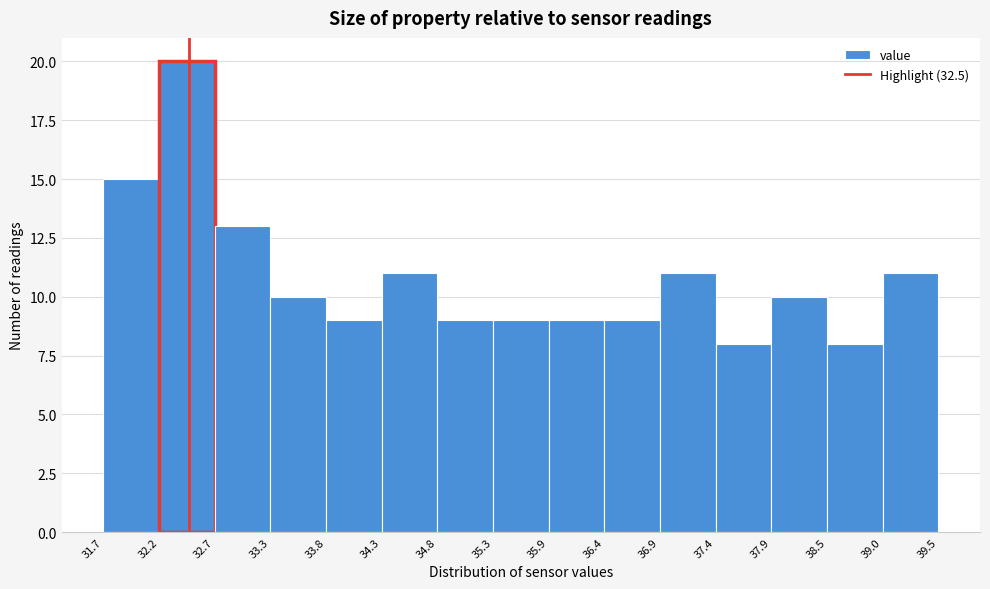

Reading left to right, transcribe this chart: for each bar, give the range it covers on the x-axis and its height. The values are not printed on the chart, so give them approximately, as read against the axis.

31.7 to 32.2: 15
32.2 to 32.7: 20
32.7 to 33.3: 13
33.3 to 33.8: 10
33.8 to 34.3: 9
34.3 to 34.8: 11
34.8 to 35.3: 9
35.3 to 35.9: 9
35.9 to 36.4: 9
36.4 to 36.9: 9
36.9 to 37.4: 11
37.4 to 37.9: 8
37.9 to 38.5: 10
38.5 to 39.0: 8
39.0 to 39.5: 11